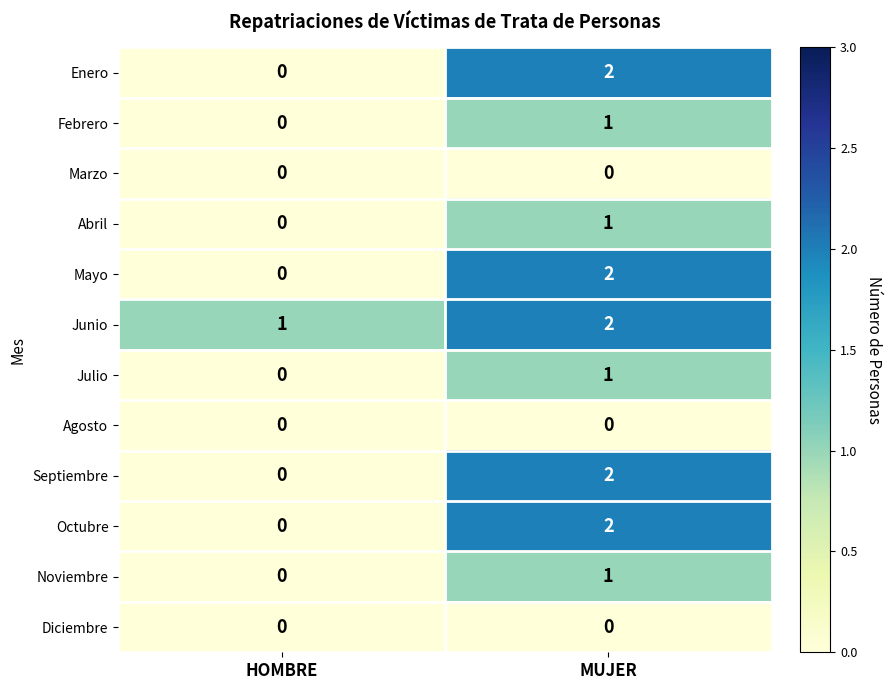

Reading left to right, what are all the values shown in this chart?

Enero: 0	2
Febrero: 0	1
Marzo: 0	0
Abril: 0	1
Mayo: 0	2
Junio: 1	2
Julio: 0	1
Agosto: 0	0
Septiembre: 0	2
Octubre: 0	2
Noviembre: 0	1
Diciembre: 0	0